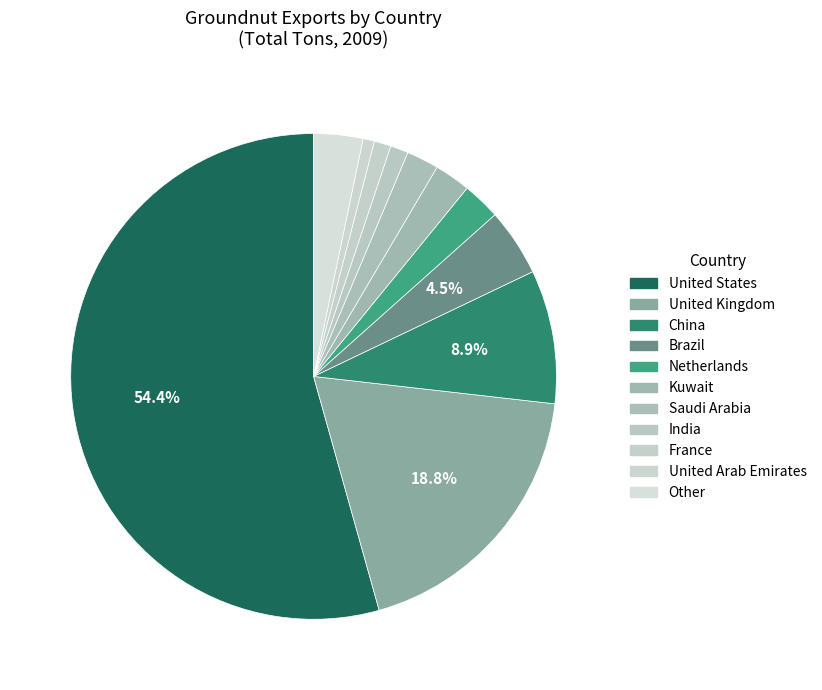

How many segments does this pie chart have?

11